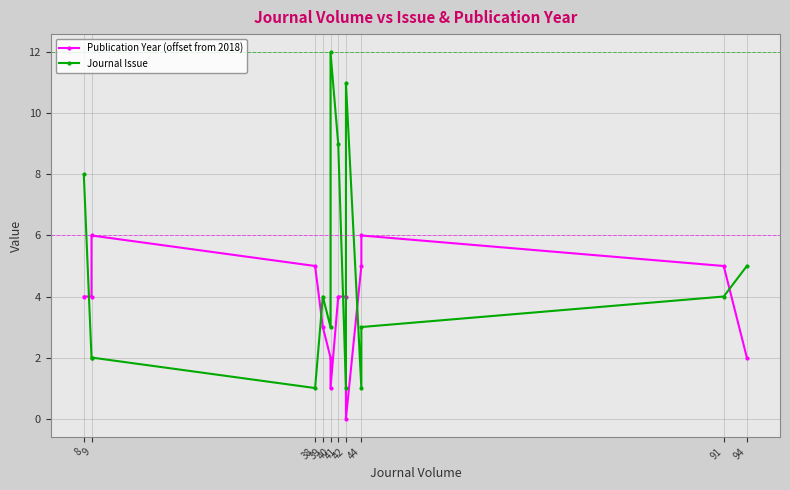

The Publication Year (offset from 2018) series shows -2 at 42. True or false?

False